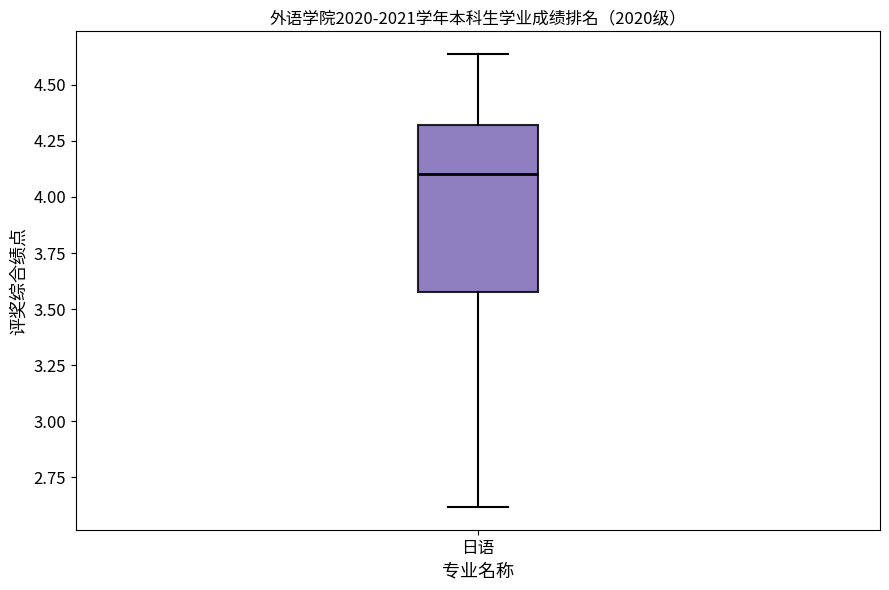

Where does the upper whisker of the box for 日语 end on the y-axis? The values are not printed on the chart, so give them approximately, as read against the axis.

4.65